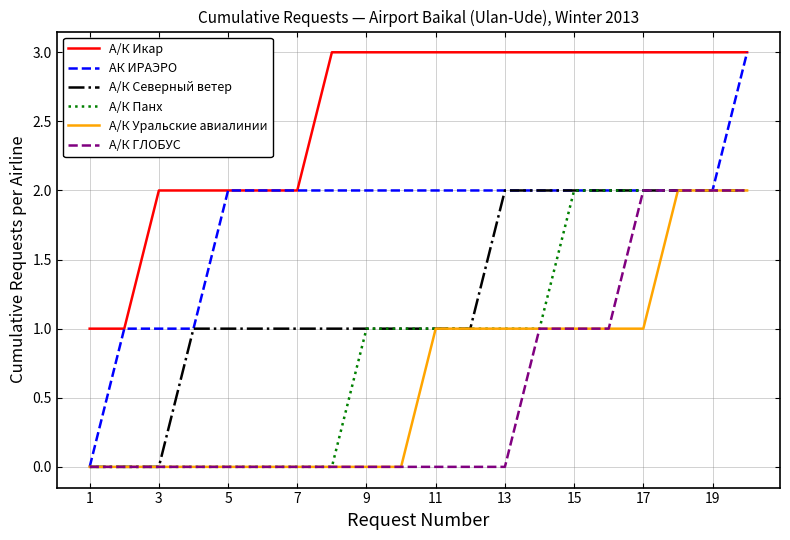

Which series has the widest spread of values?

АК ИРАЭРО